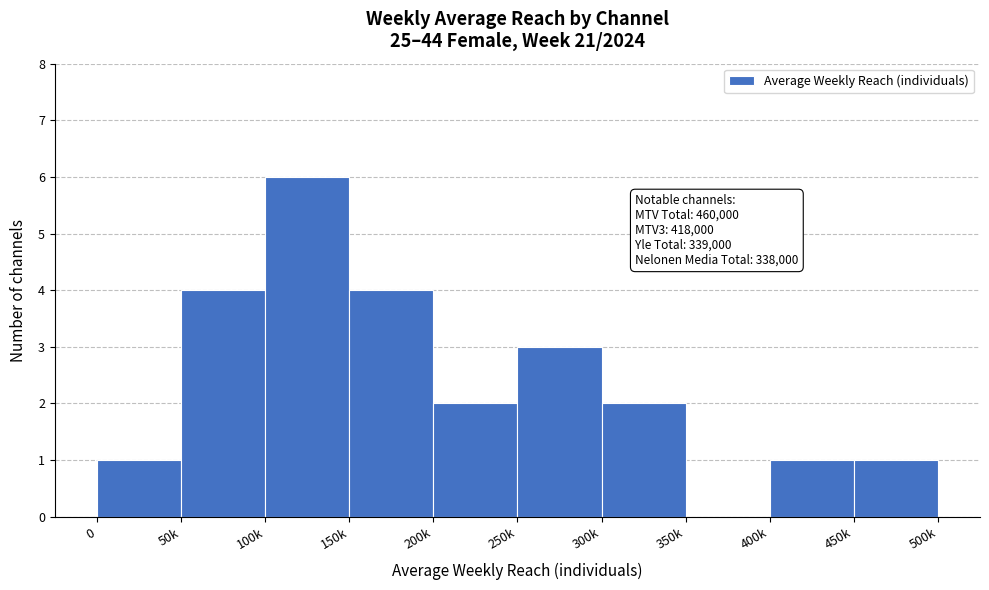

Reading right to left, transcribe all the data shown in this chart.

450k=1	400k=1	350k=0	300k=2	250k=3	200k=2	150k=4	100k=6	50k=4	0=1